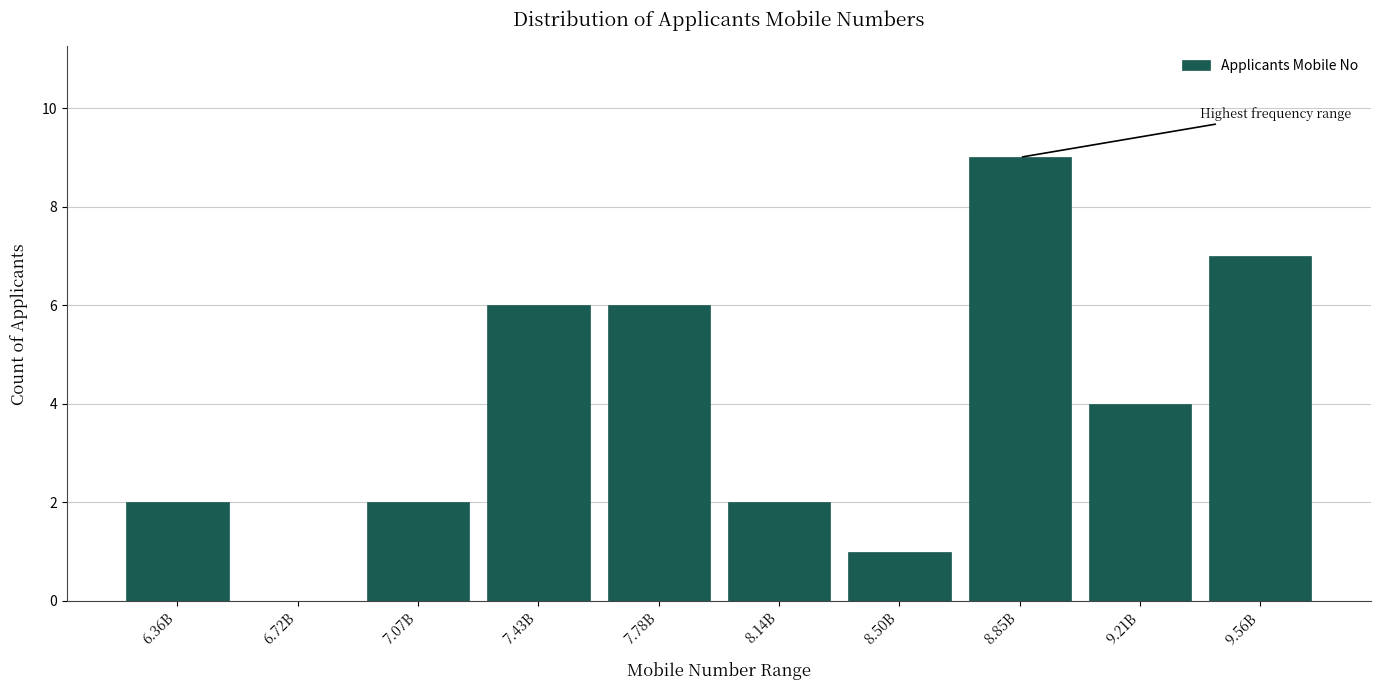

Reading left to right, extract all data points from this chart.

6.36B=2	6.72B=0	7.07B=2	7.43B=6	7.78B=6	8.14B=2	8.50B=1	8.85B=9	9.21B=4	9.56B=7